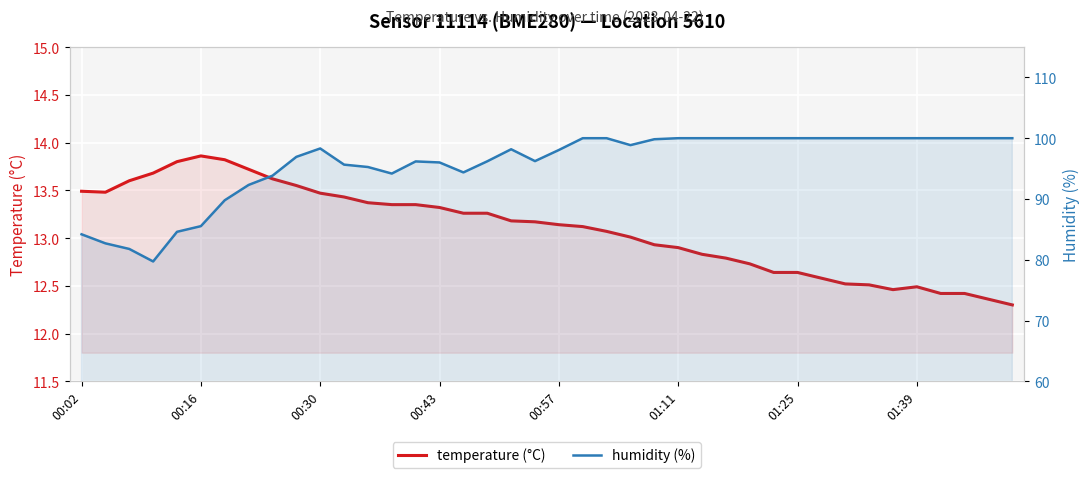

Is it true that humidity (%) equals 95.7 at 11?

True